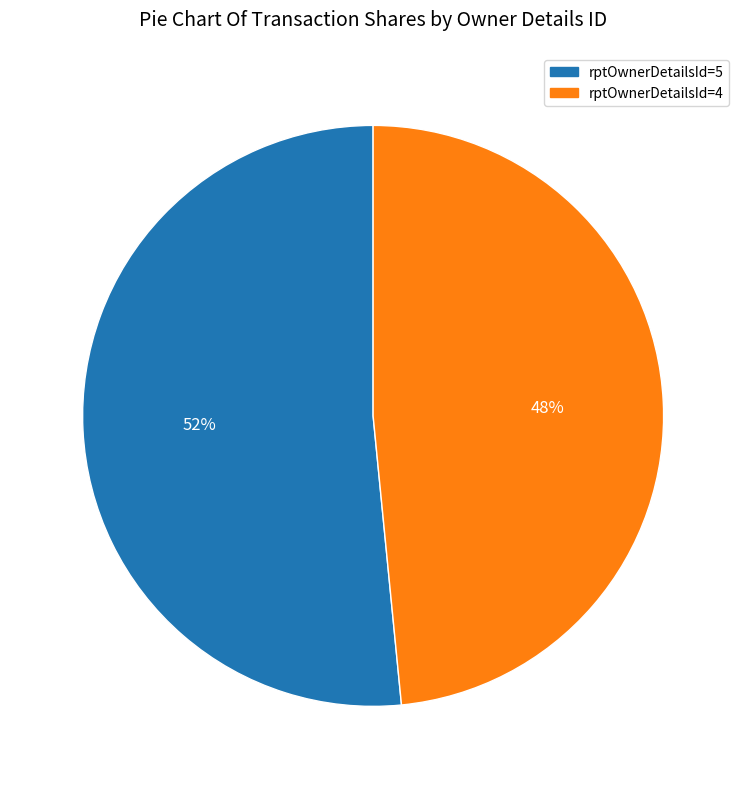

Does any single category account for the majority?

Yes